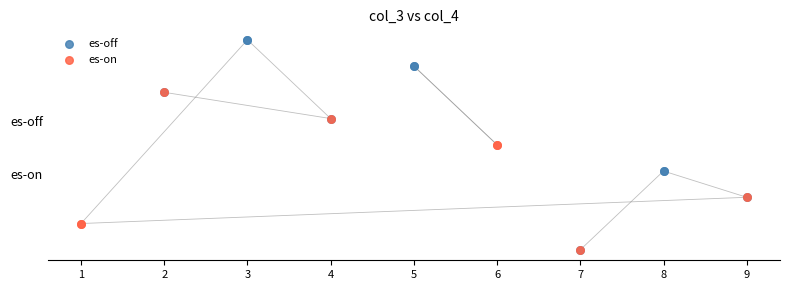

What are all the series names shown in the legend?

es-off, es-on